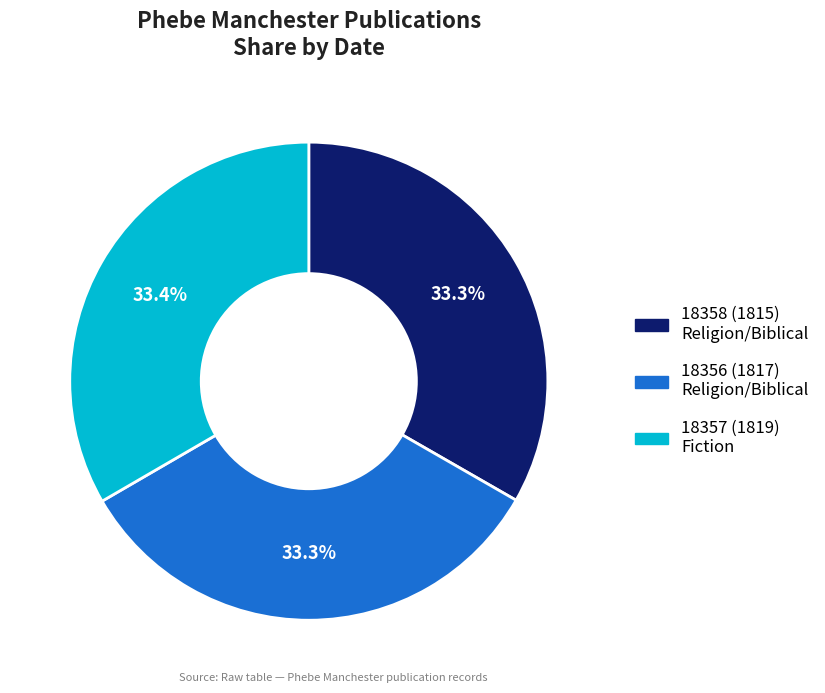

What portion of the pie excludes 18357 (1819) Fiction?

66.6%